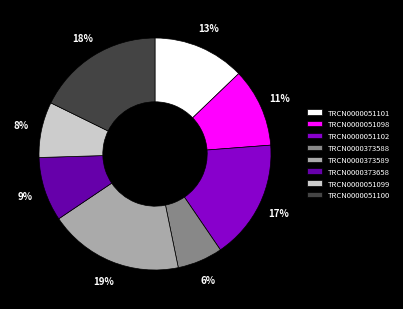

Count the number of slices in the pie.

8